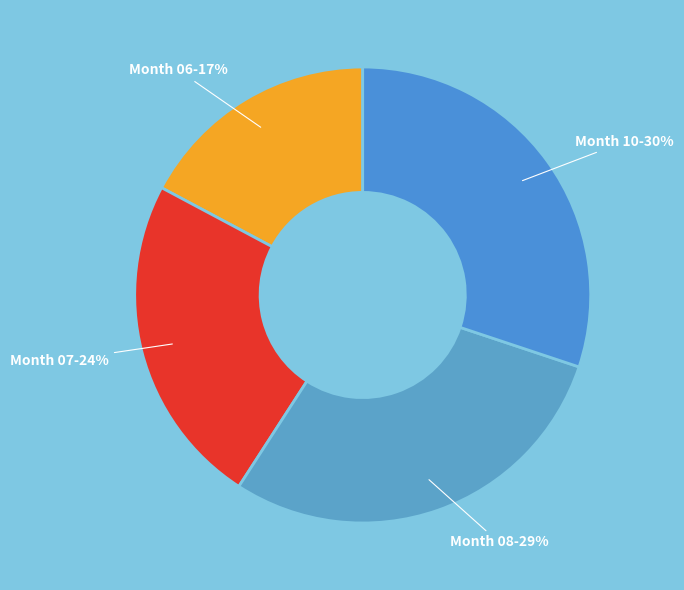

Between Month 07 and Month 06, which is larger?

Month 07